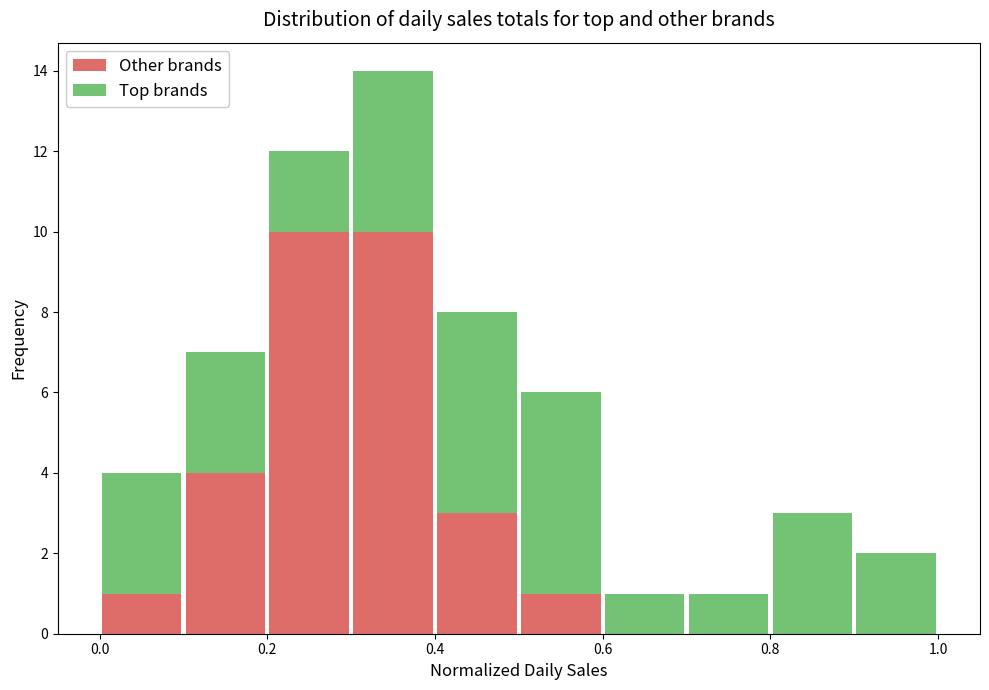

Reading left to right, list every stacked bar in this chart as the range it spans on the x-axis followed by its total height. The values are not printed on the chart, so give them approximately, as read against the axis.

0.0 to 0.1: 4
0.1 to 0.2: 7
0.2 to 0.3: 12
0.3 to 0.4: 14
0.4 to 0.5: 8
0.5 to 0.6: 6
0.6 to 0.7: 1
0.7 to 0.8: 1
0.8 to 0.9: 3
0.9 to 1.0: 2